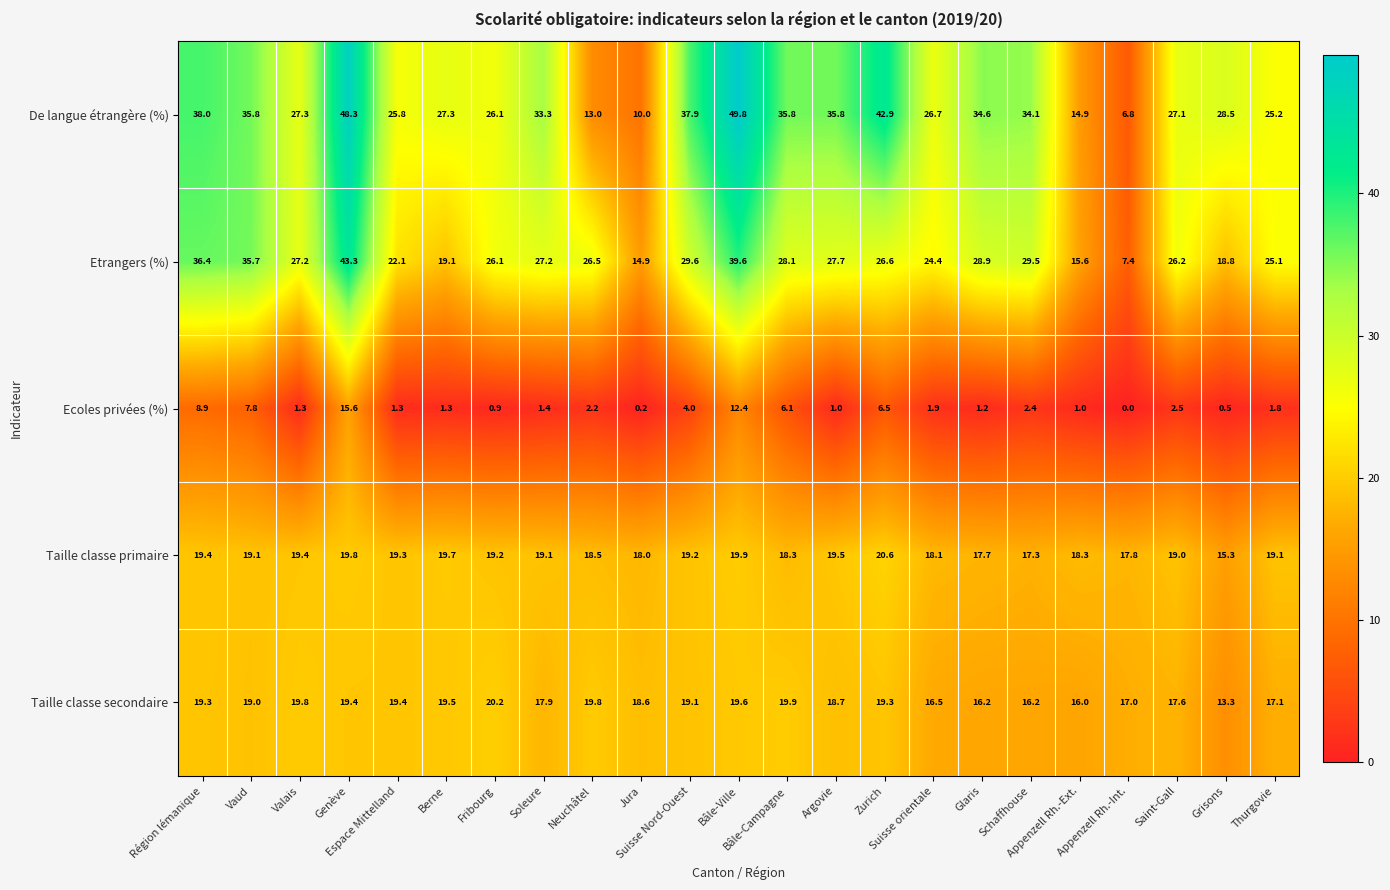

What is the difference between the maximum and minimum values in the De langue étrangère (%) series?

43.0